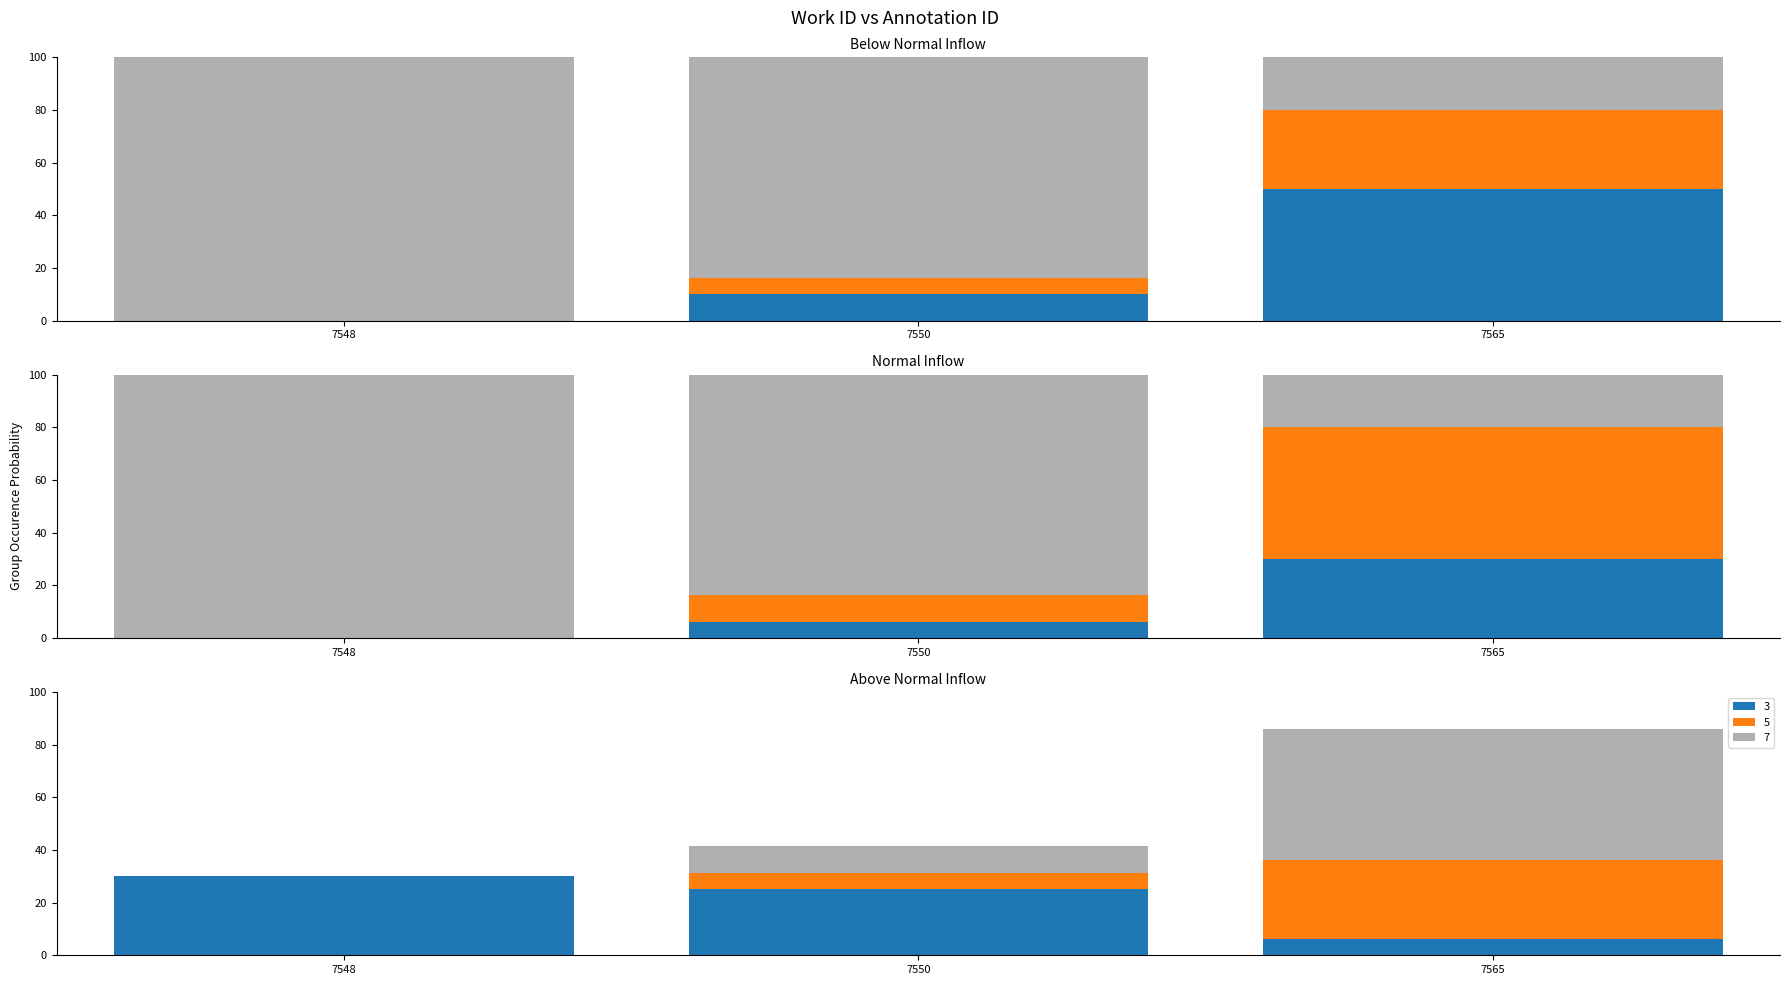

What is the value of the 3rd bar from the left?

30.0